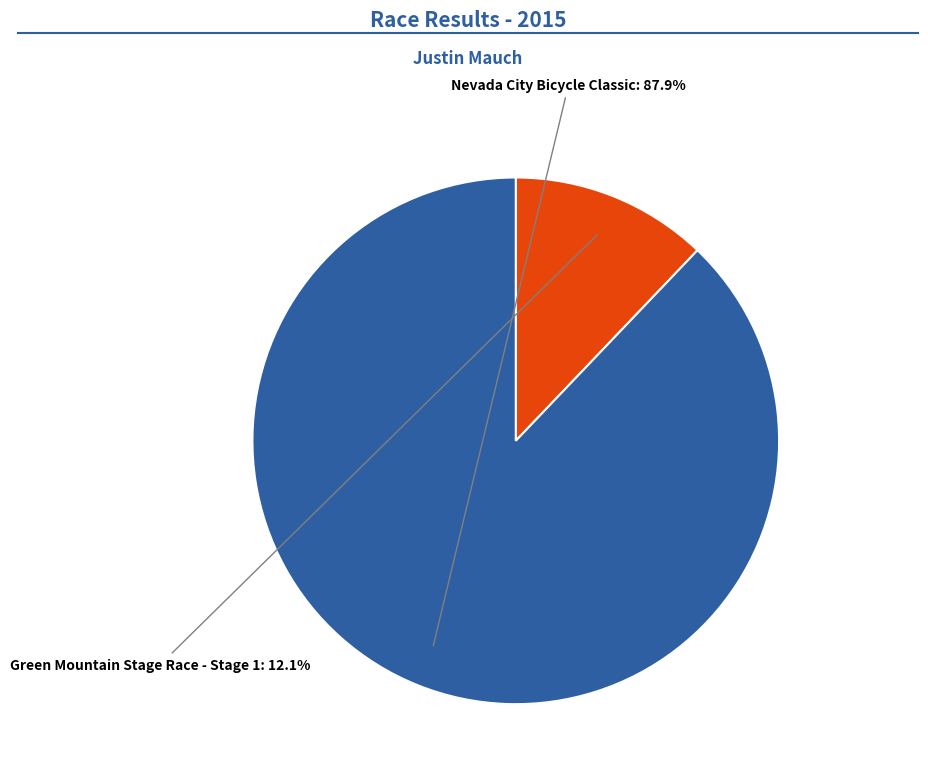

Is there any slice that represents more than half of the pie?

Yes